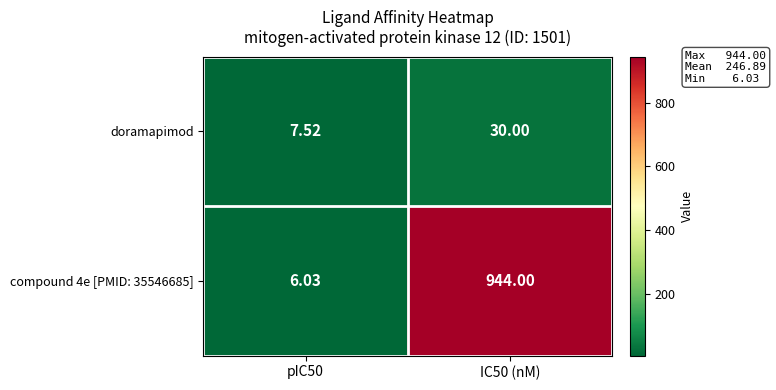

Rank the series at pIC50 from lowest to highest value.

compound 4e [PMID: 35546685], doramapimod